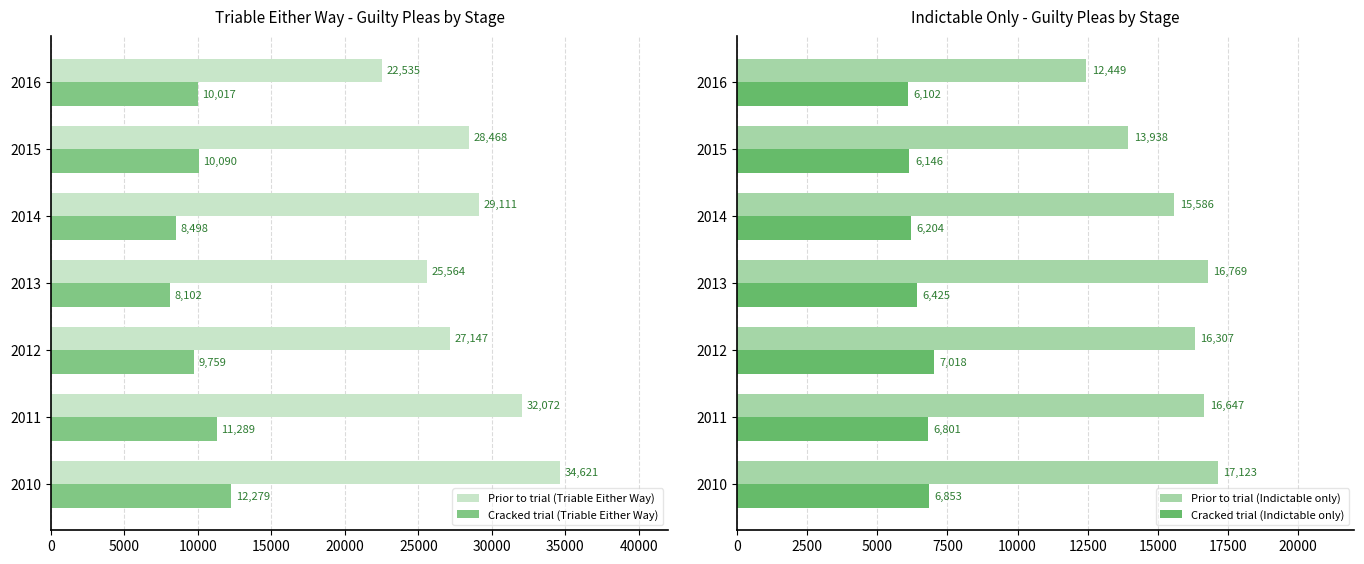

The value of Cracked trial (Triable Either Way) at 2011 is 20239. True or false?

False